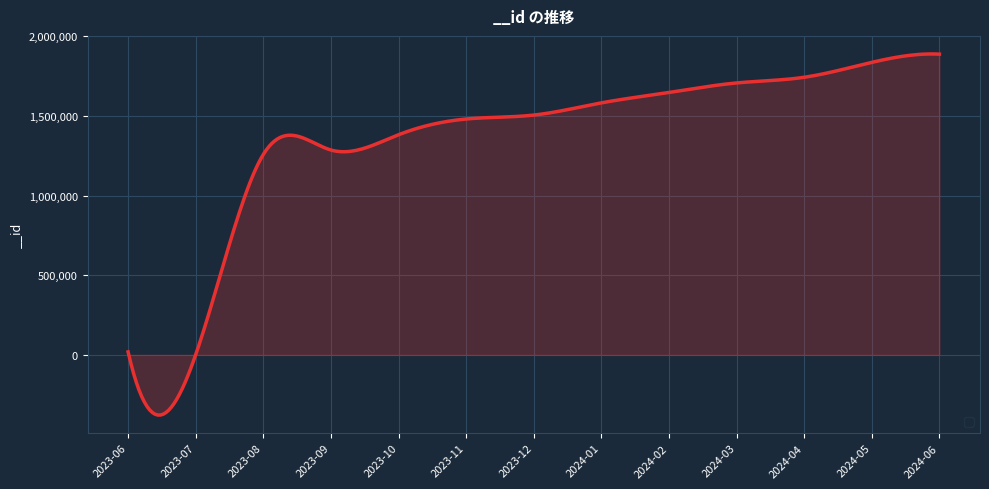

How many lines are shown in the chart?

1